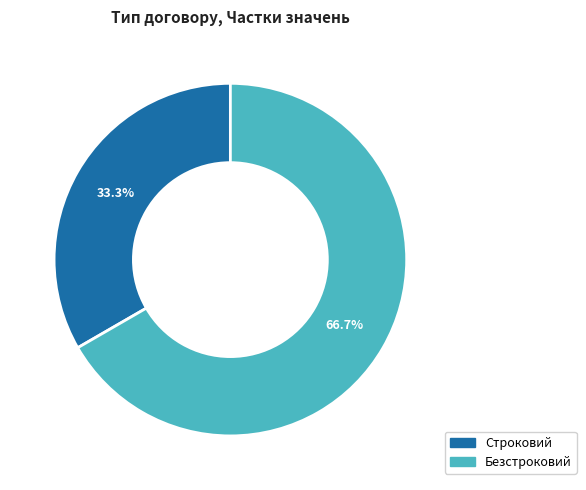

What percentage is the Строковий slice, to the nearest percent?

33%